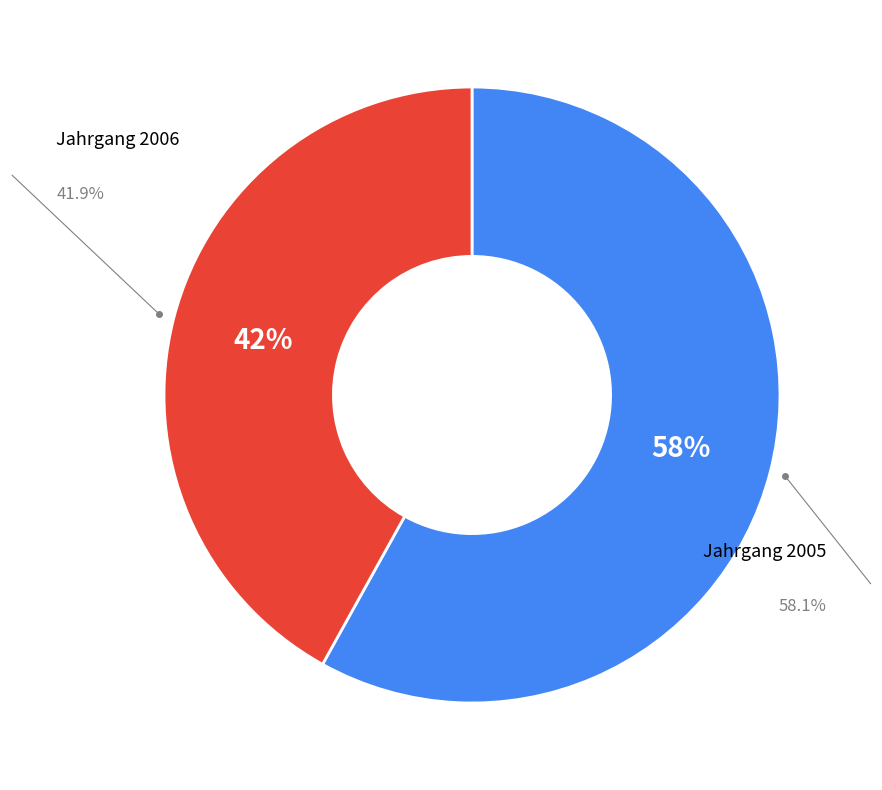

Rank the categories by value from lowest to highest.

2006, 2005